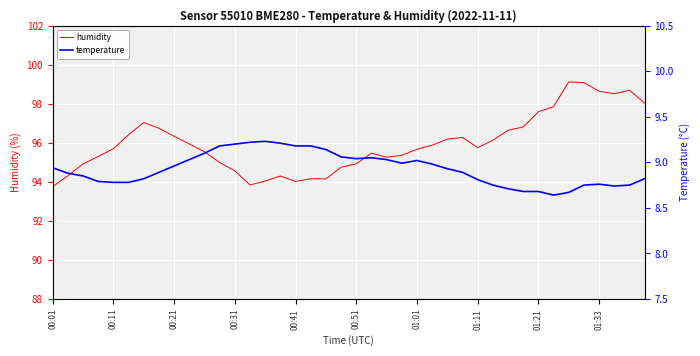

What is the value of the humidity point at the 5th from the left?

95.7